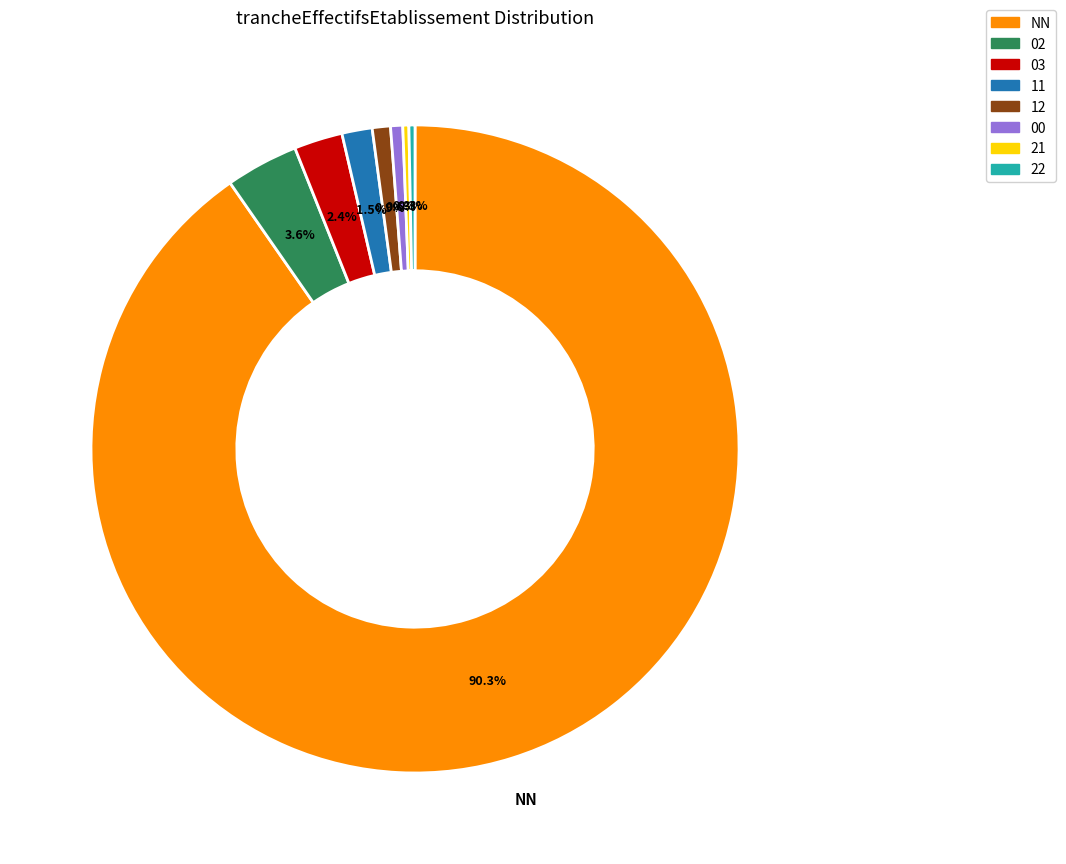

Is there any slice that represents more than half of the pie?

Yes